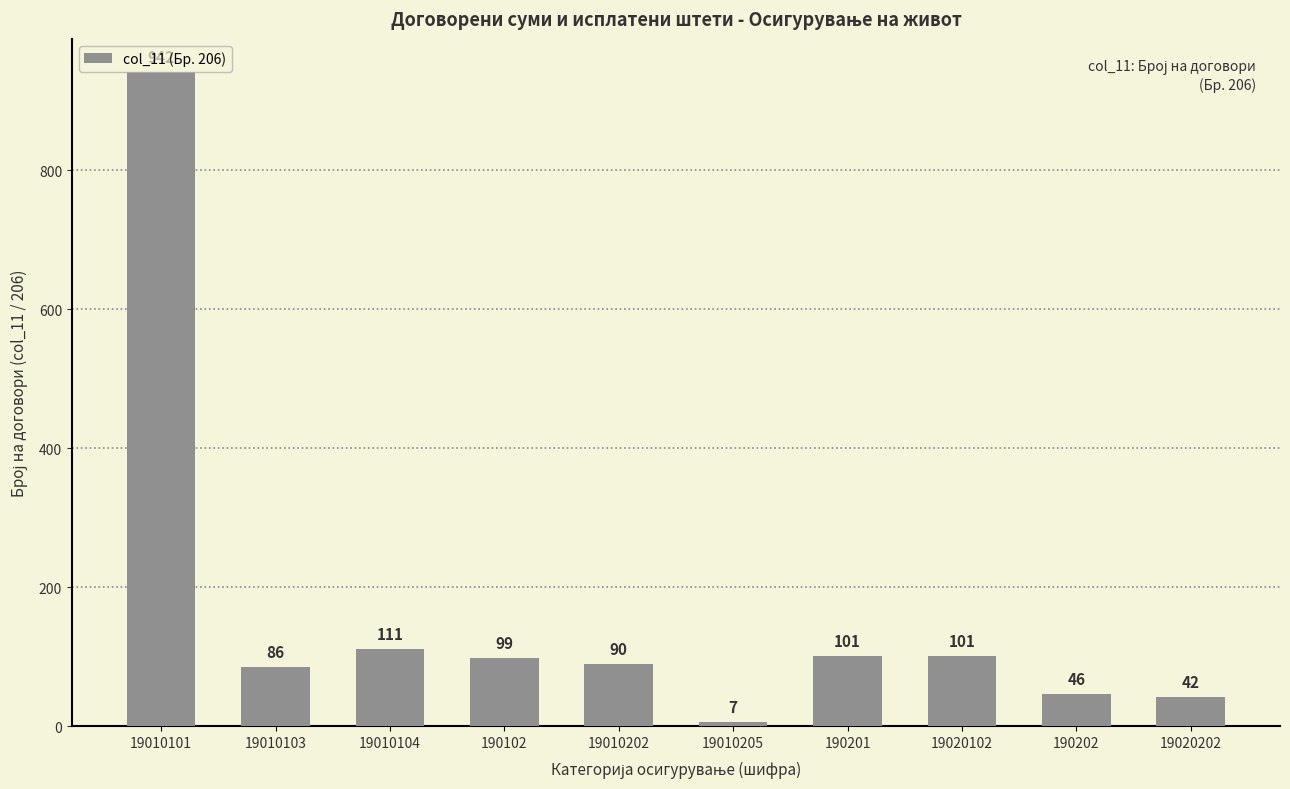

Approximately how many times larger is the value at 19010104 compared to 19010202?

1.2